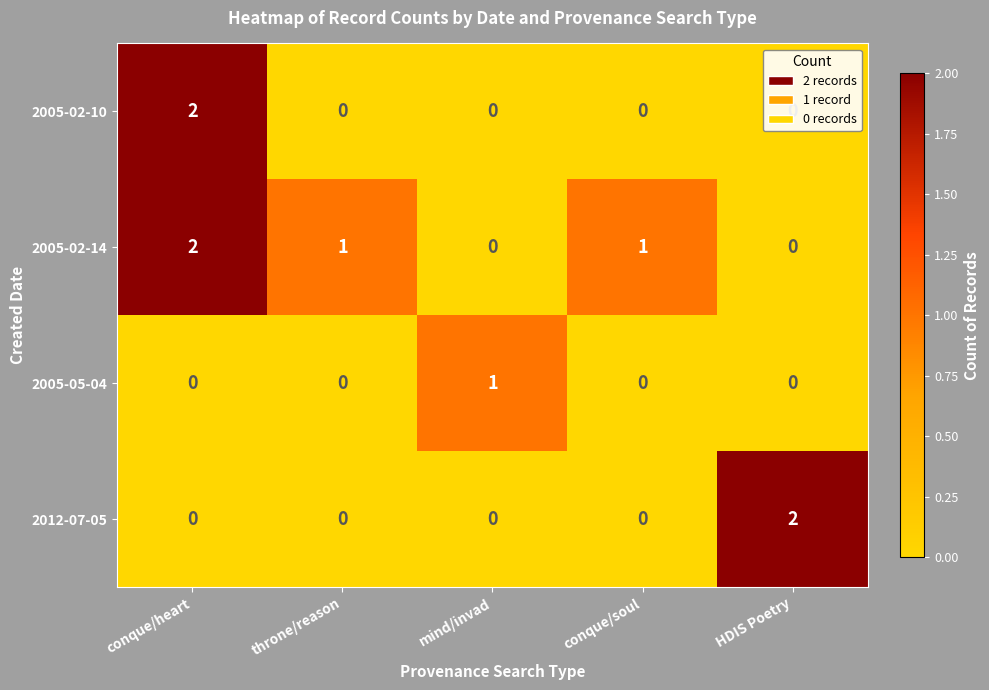

Is it true that 2005-02-14 equals 0 at mind/invad?

True